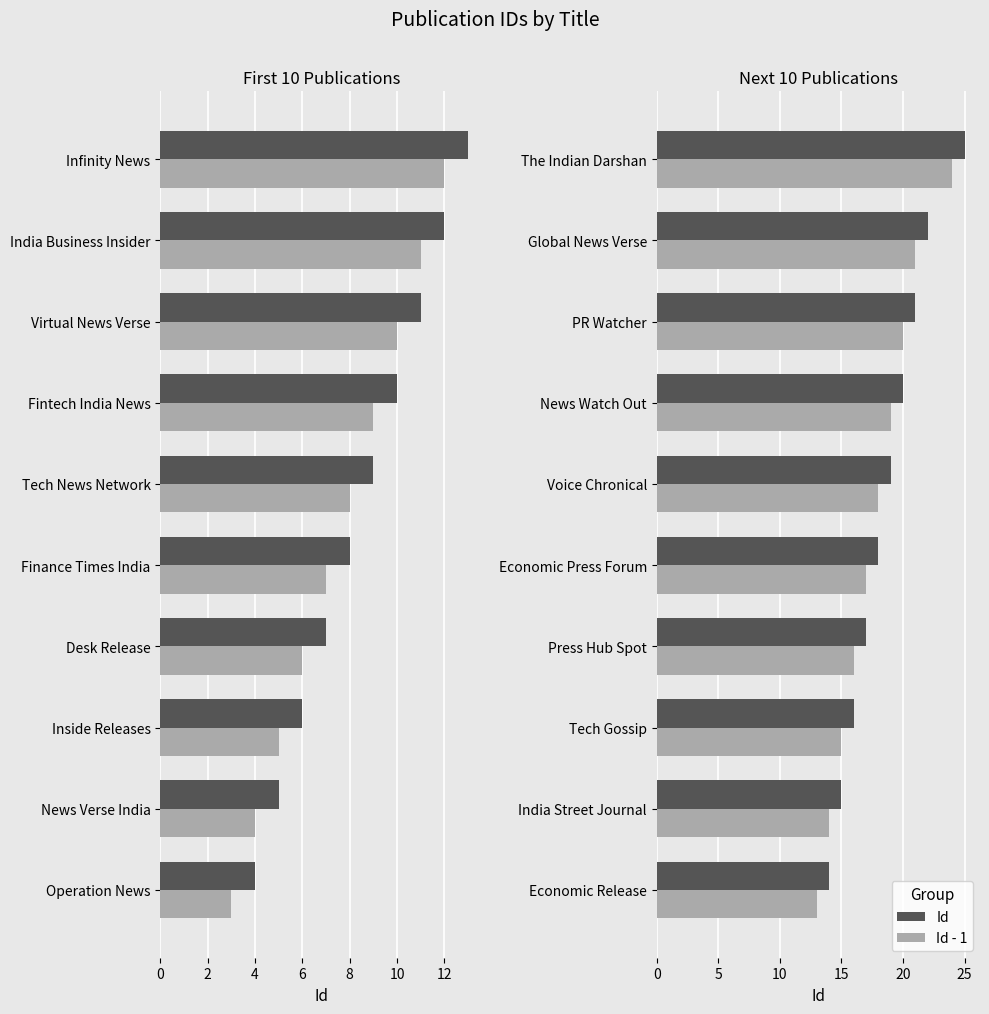

Rank the series by their maximum value, from lowest to highest.

Id - 1, Id